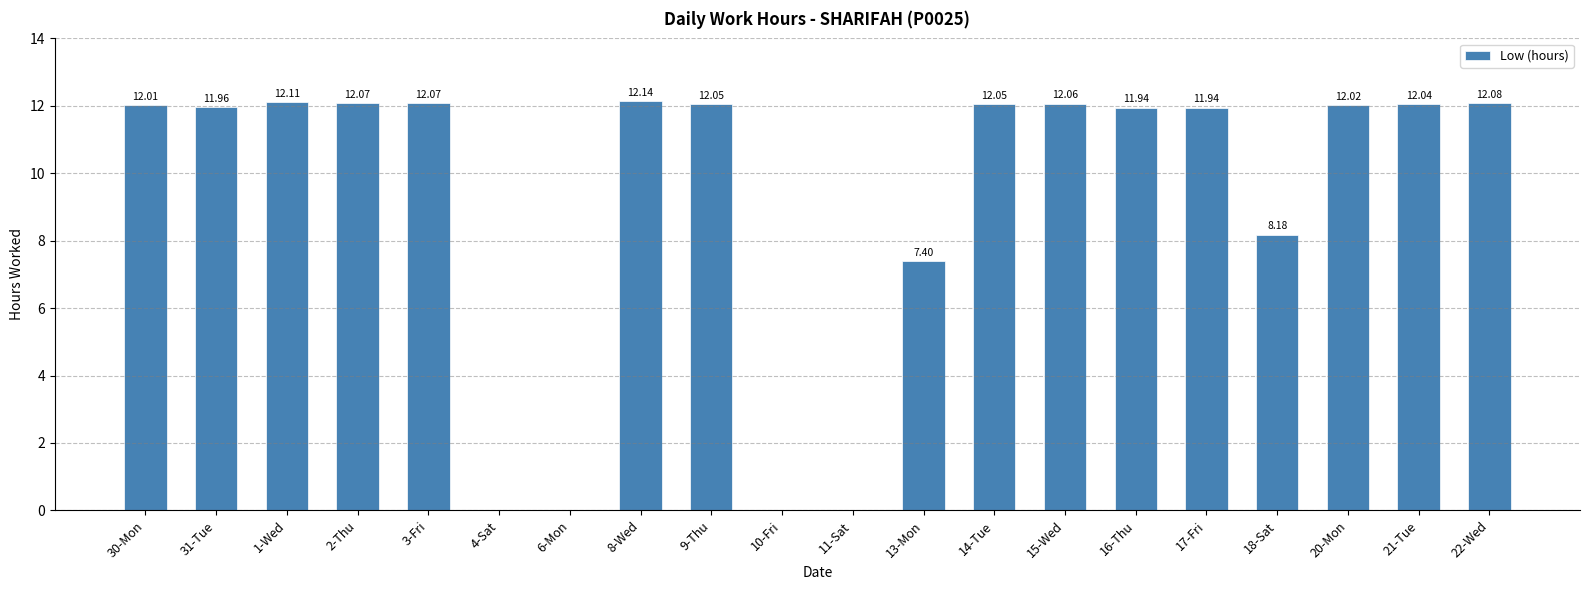

Which label corresponds to the largest value in the chart?

8-Wed